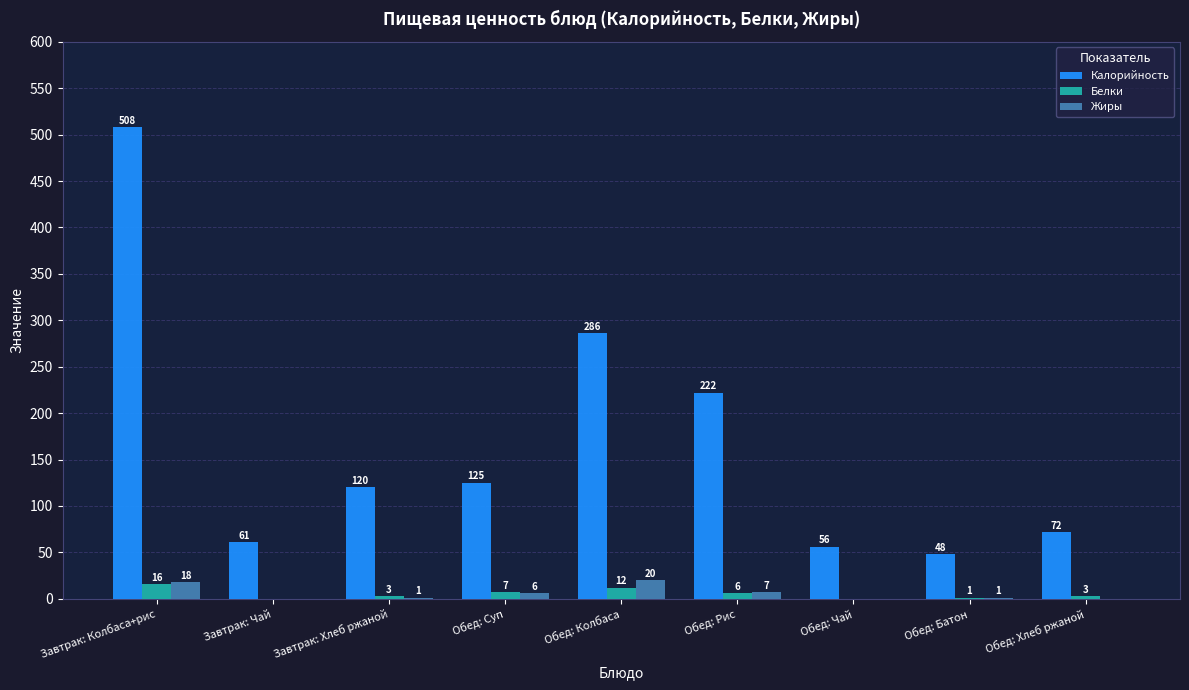

How many data points does each series have?

9